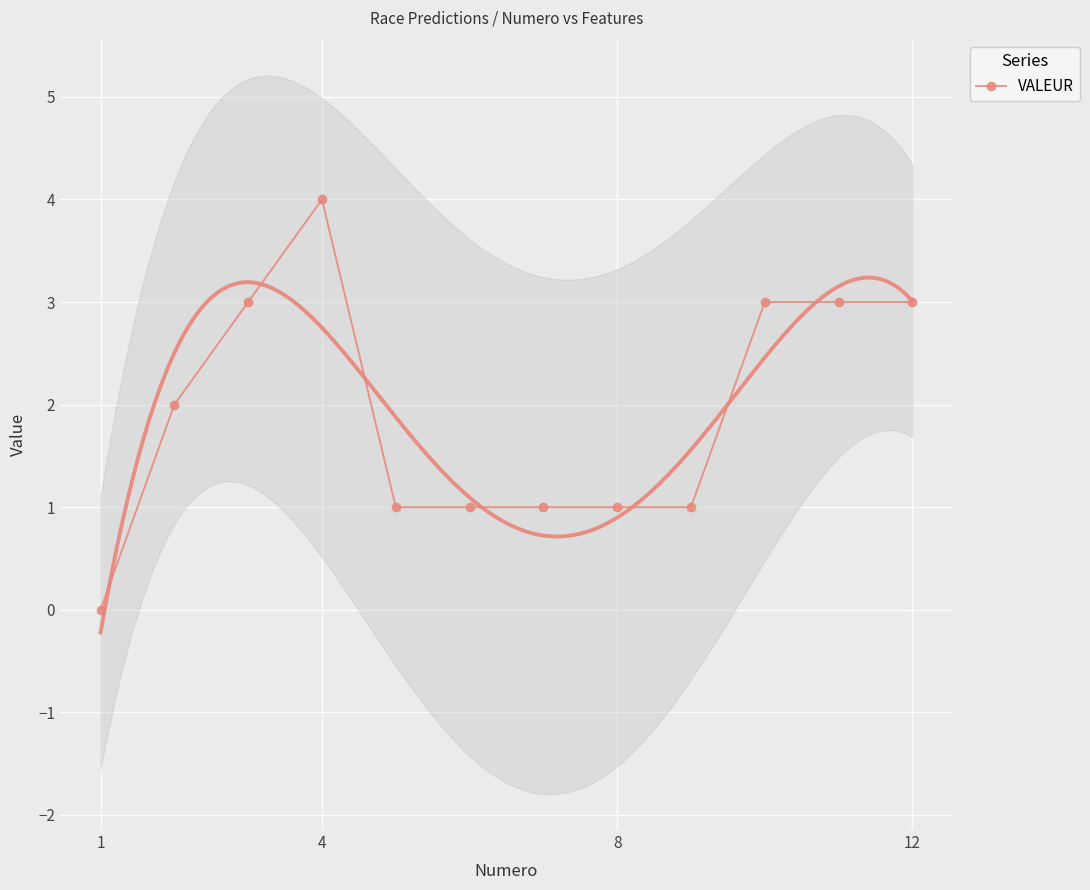

Which category has the highest value in the VALEUR series?

4